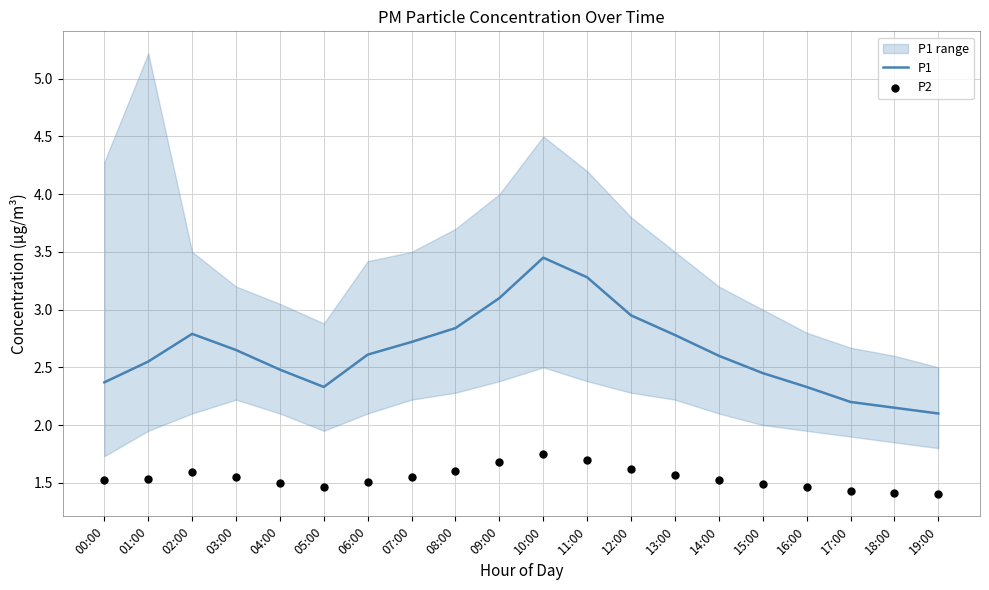

Which series reaches the minimum Y coordinate?

P2